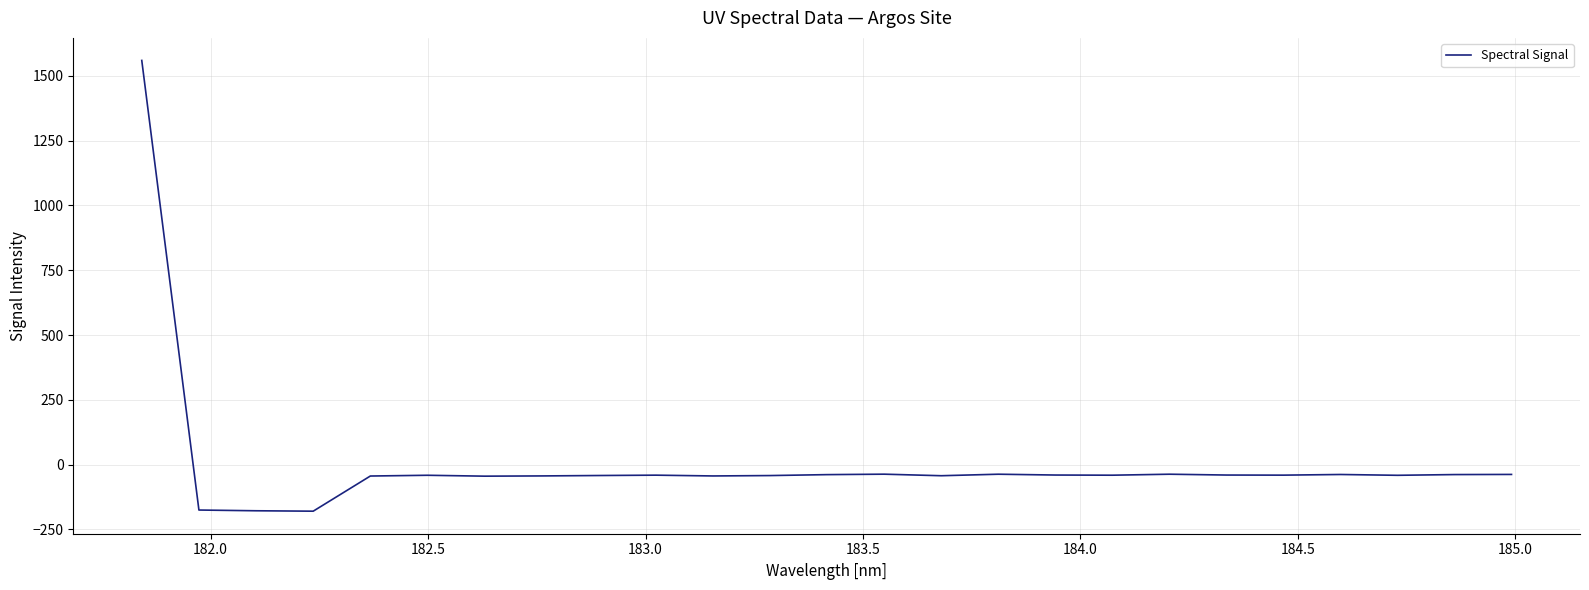

What is the maximum value shown in the chart?

1559.2